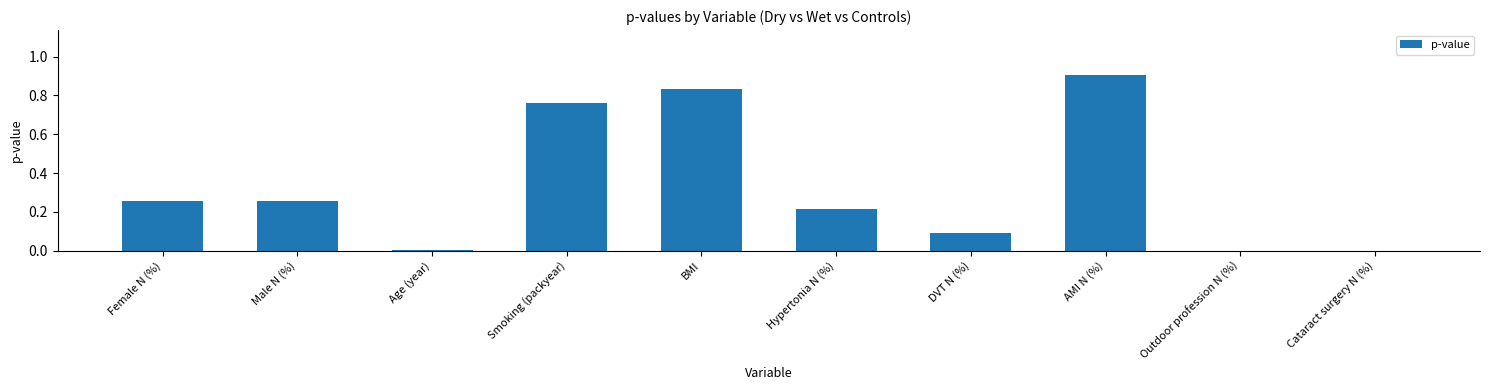

What is the sum of all values?

3.3